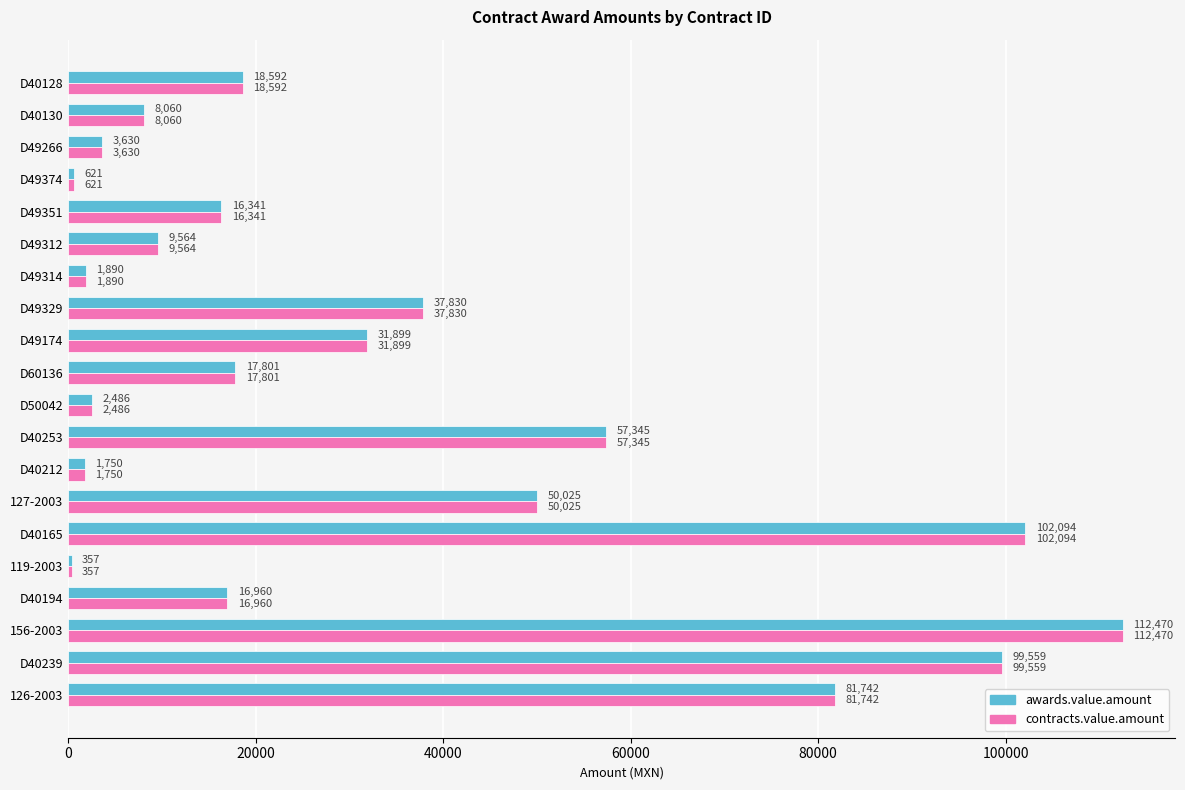

At which category is the sum across all series the highest?

156-2003